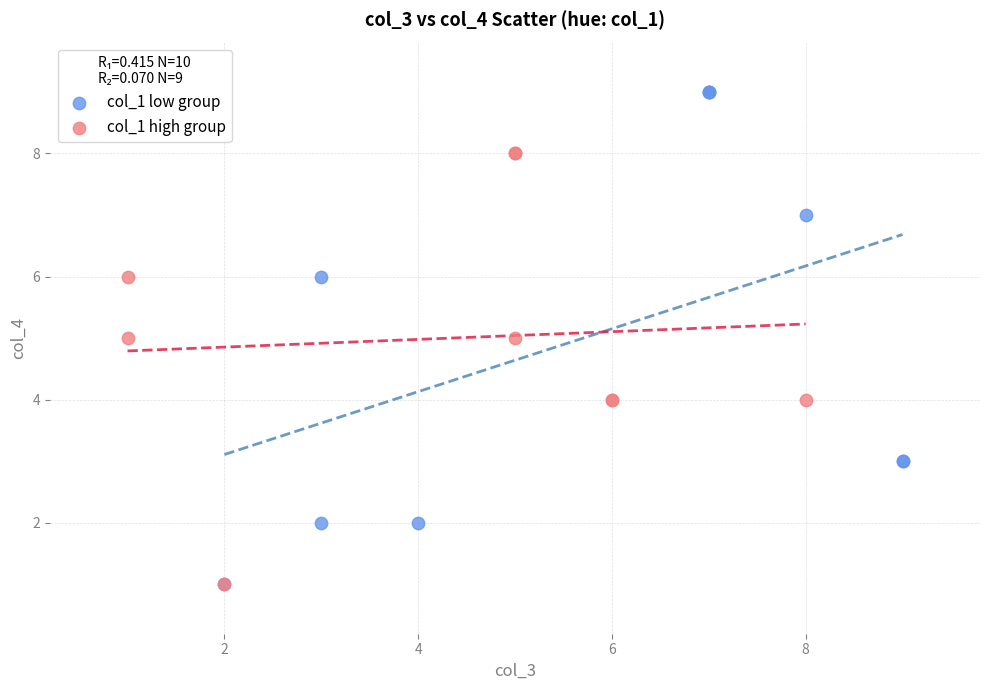

Which series has the widest spread of Y values?

col_1 low group